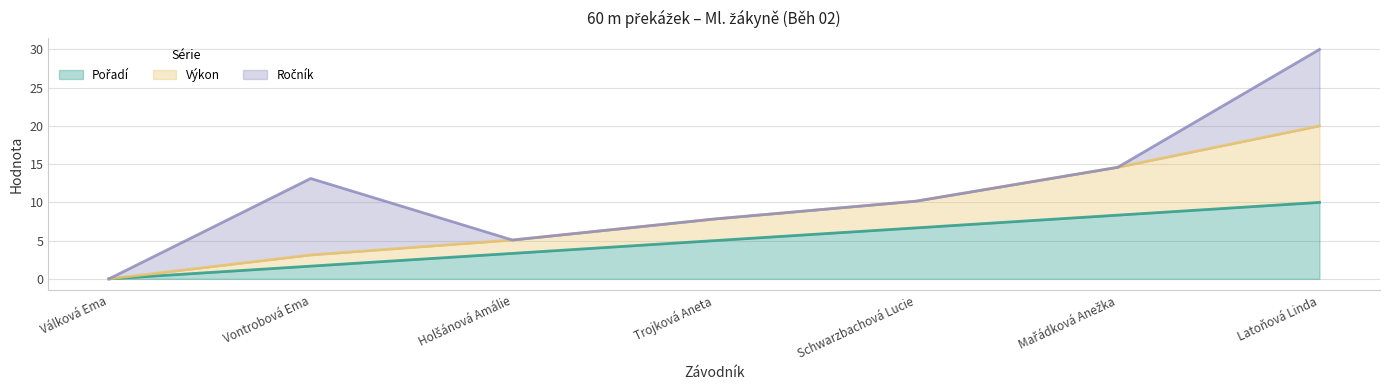

How many data points does each series have?

7